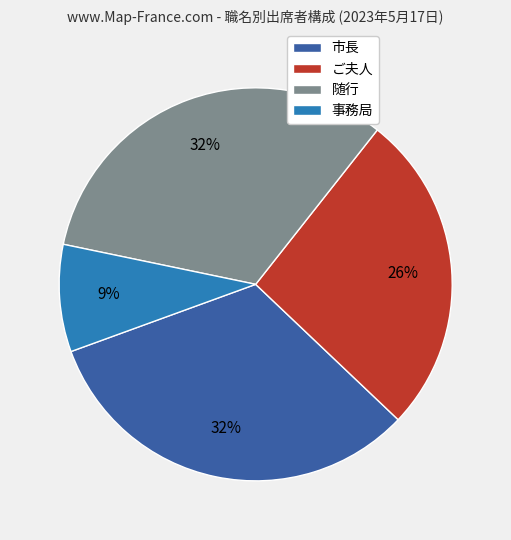

To the nearest percent, what portion does 随行 represent?

32%